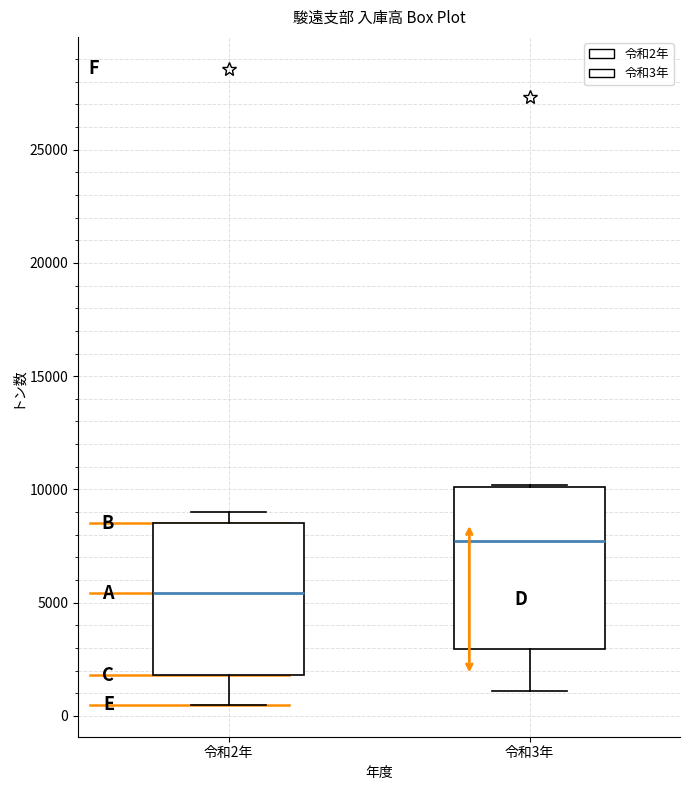

Reading left to right, transcribe this box plot: for each box, give where its median line is, the range the box spans, and where its two whiskers end, as read against the y-axis. The values are not printed on the chart, so give them approximately, as read against the axis.

令和2年: median 5500, box 2000 to 8500, whiskers 500 to 9000
令和3年: median 7500, box 3000 to 10000, whiskers 1000 to 10000